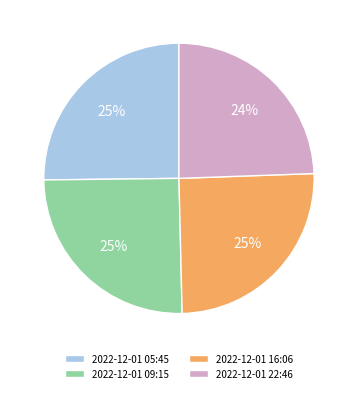

What is the ratio of the value at 2022-12-01 16:06 to the value at 2022-12-01 09:15?

1.0